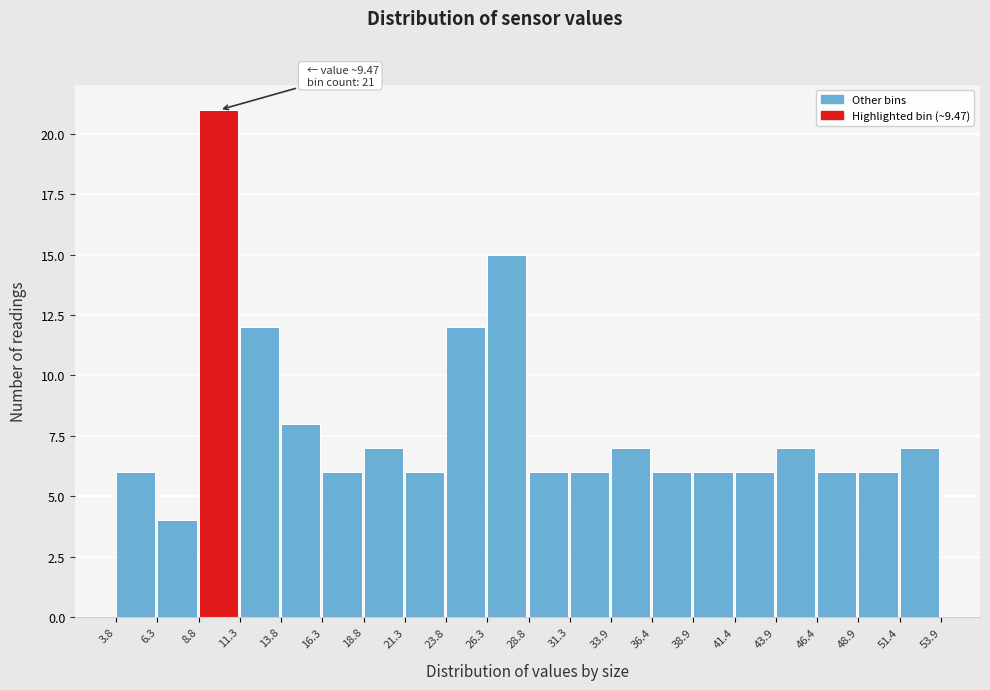

Over which range of the x-axis is the bar tallest?

8.8 to 11.3